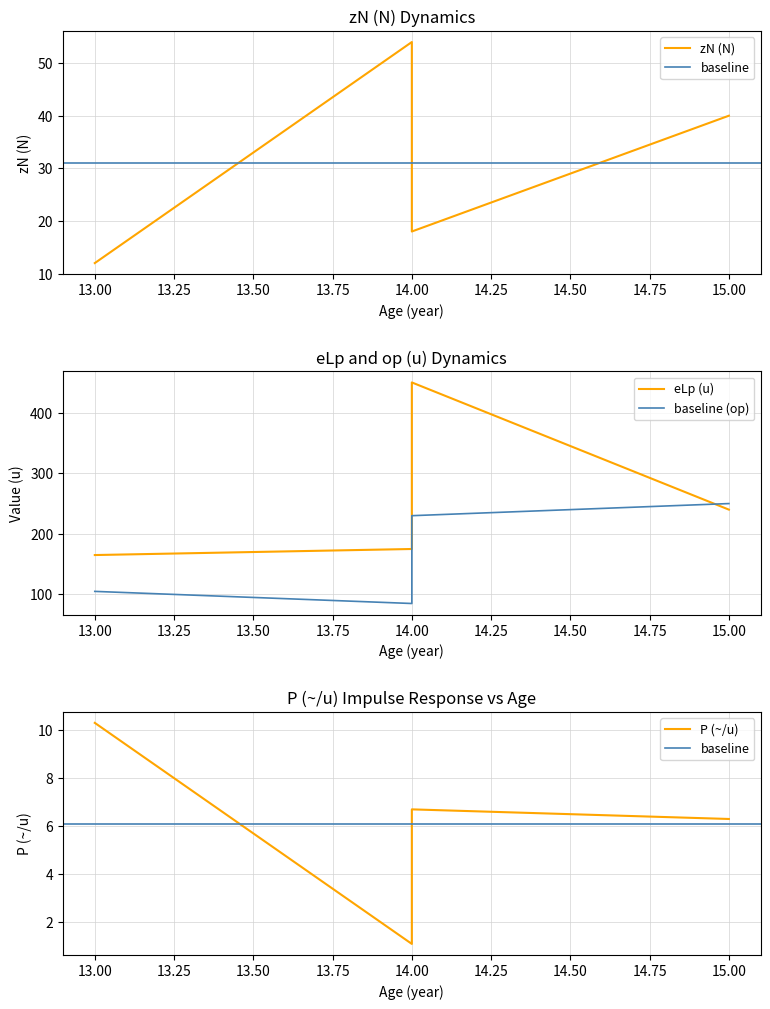

Does the chart display data point markers on the line(s)?

No